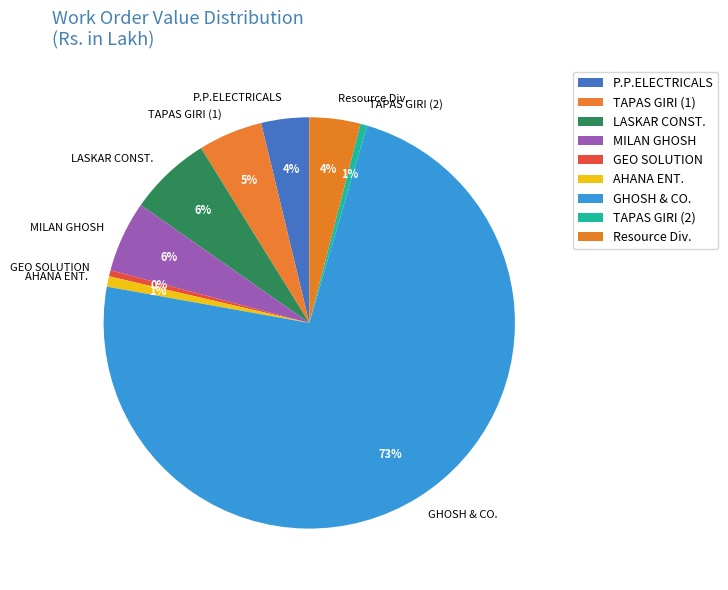

True or false: AHANA ENT. accounts for 11% of the total.

False